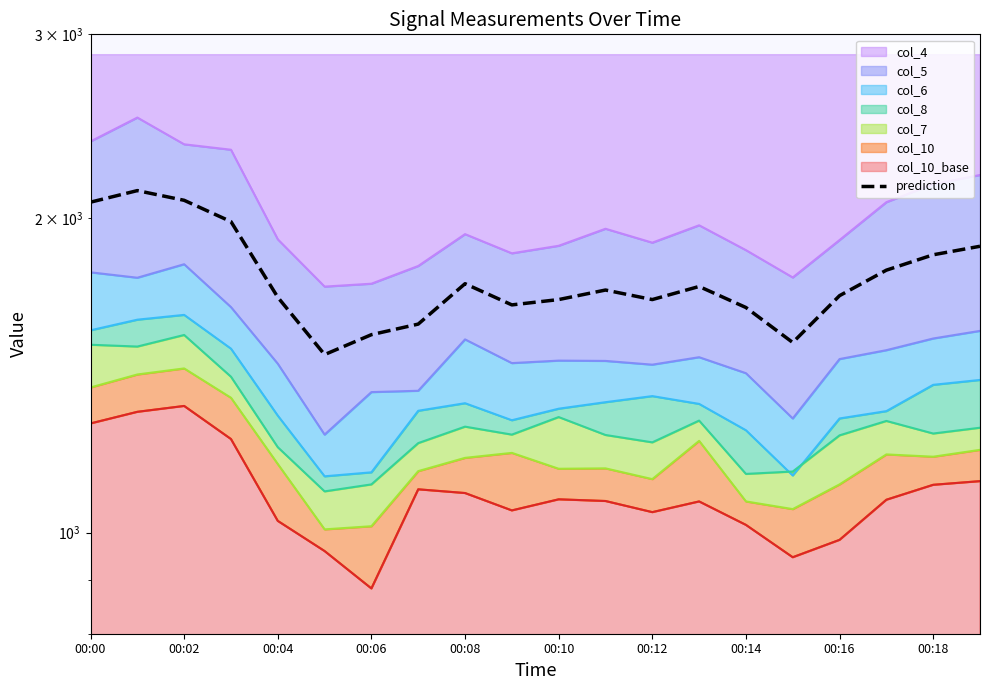

What is the change in value from 14 to 19?

+237.5